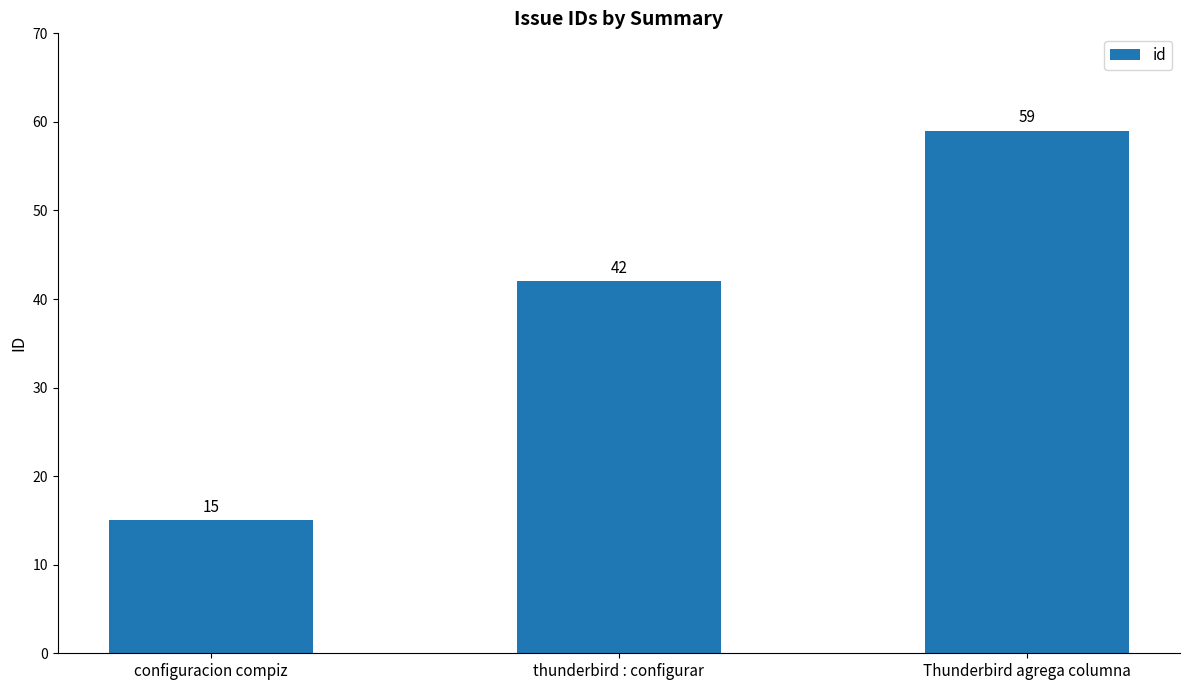

Which category has the highest value across all series?

Thunderbird agrega columna